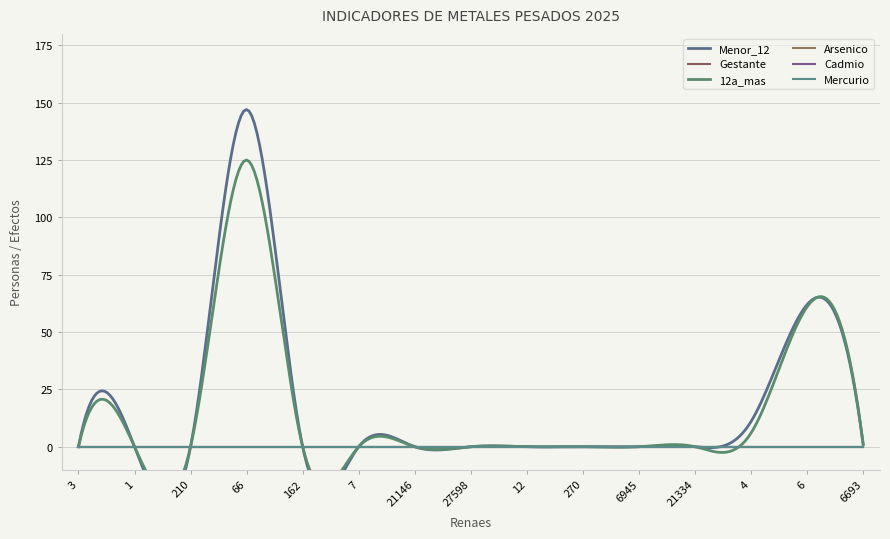

Which series has the widest spread of values?

Menor_12